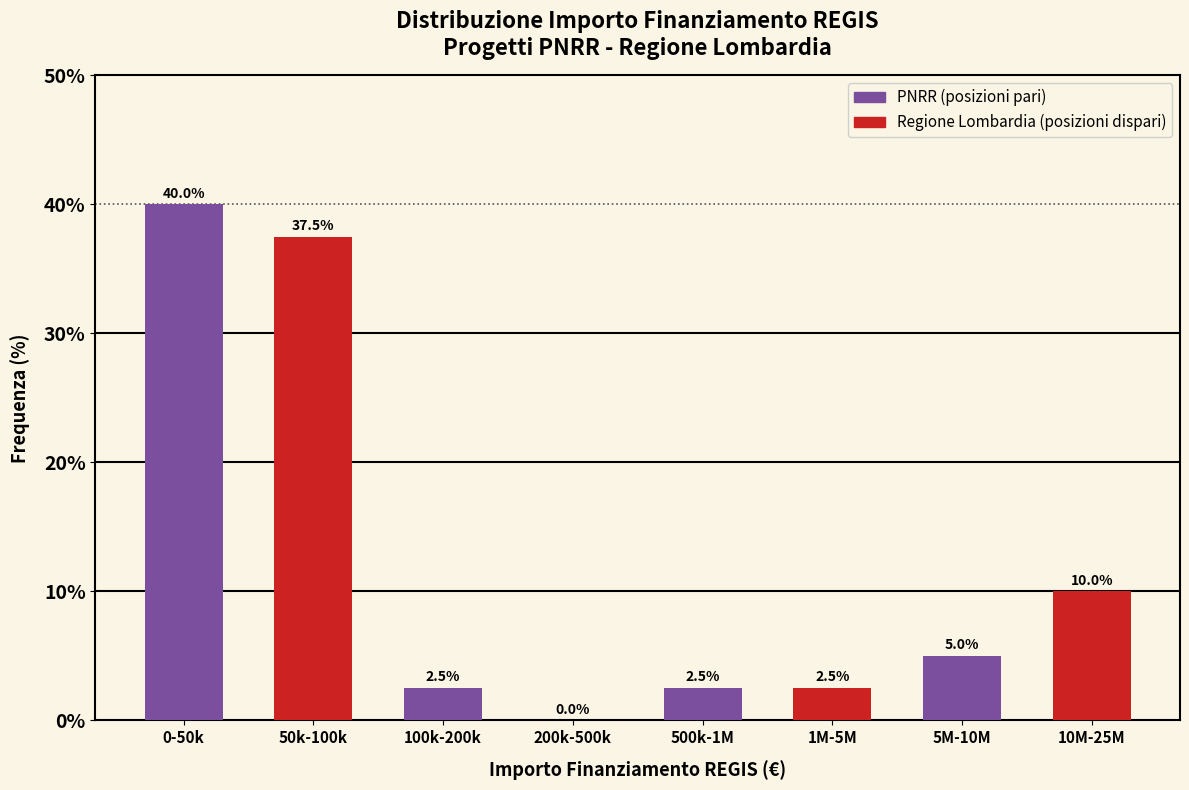

What is the maximum value shown in the chart?

40.0